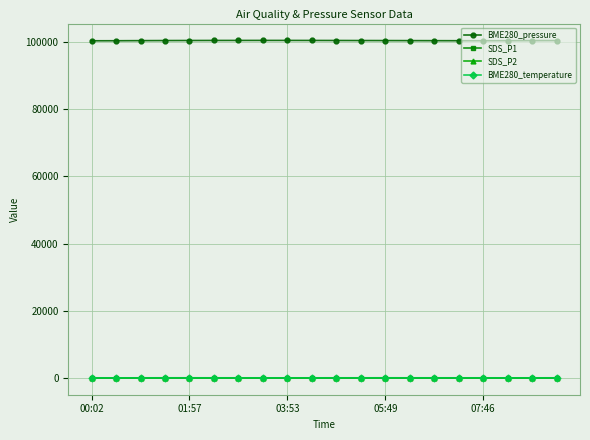

True or false: SDS_P2 has more than 0 points higher than both neighbors.

True